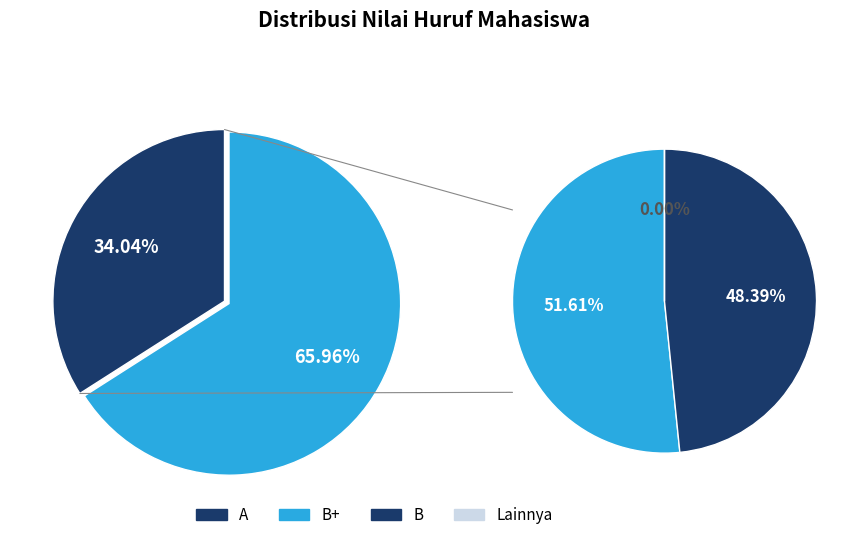

Is it true that B+ is 45% of the pie?

False